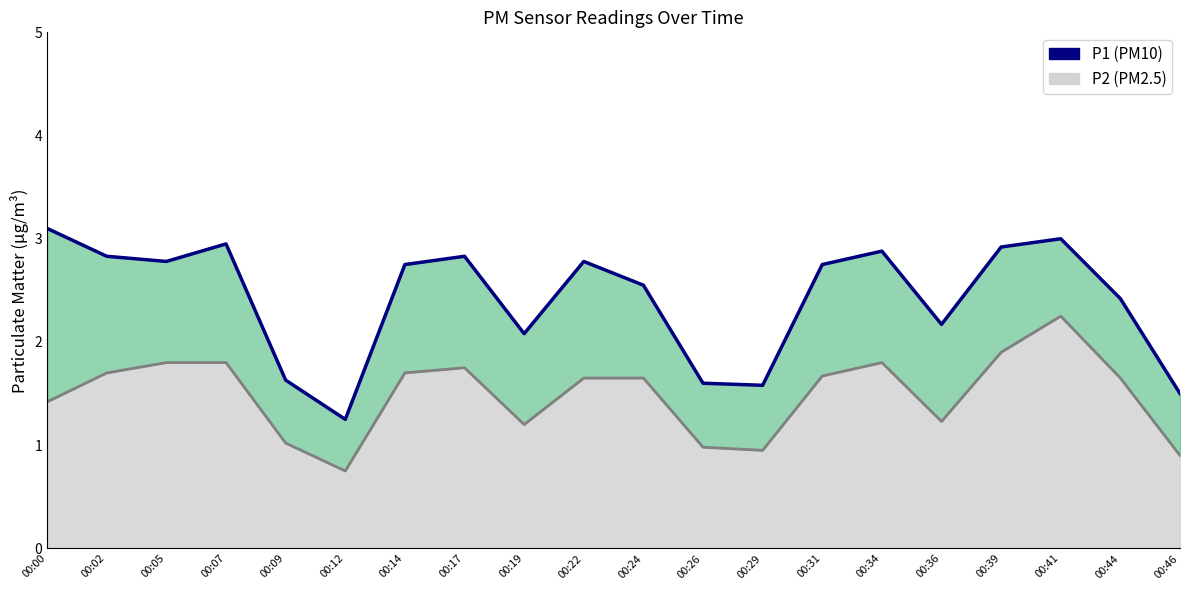

What is the value of the 20th point from the left?

1.5